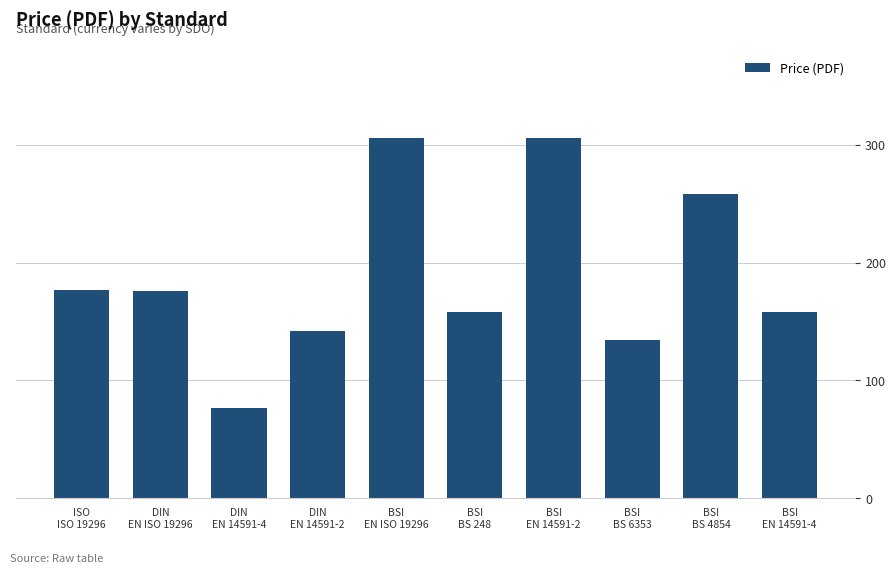

What is the average value?

189.2